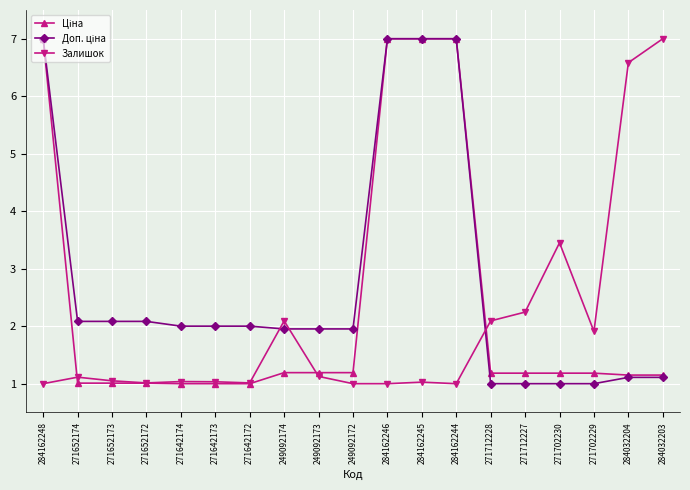

What is the maximum value shown in the chart?

7.0